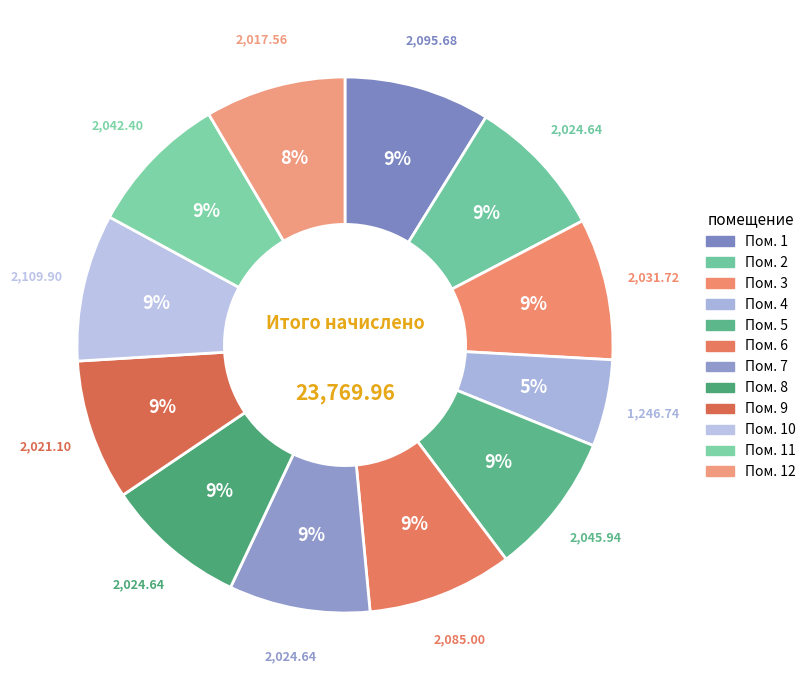

How many slices are in this pie chart?

12